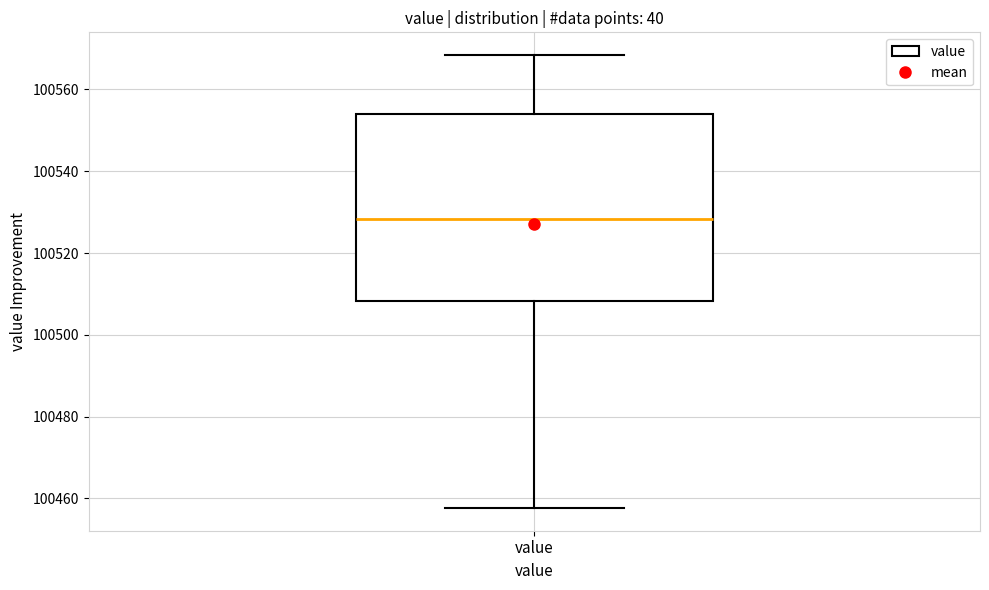

Transcribe this box plot: give where the median line is, the range the box spans, and where the two whiskers end, as read against the y-axis. The values are not printed on the chart, so give them approximately, as read against the axis.

median 100528, box 100508 to 100554, whiskers 100458 to 100568